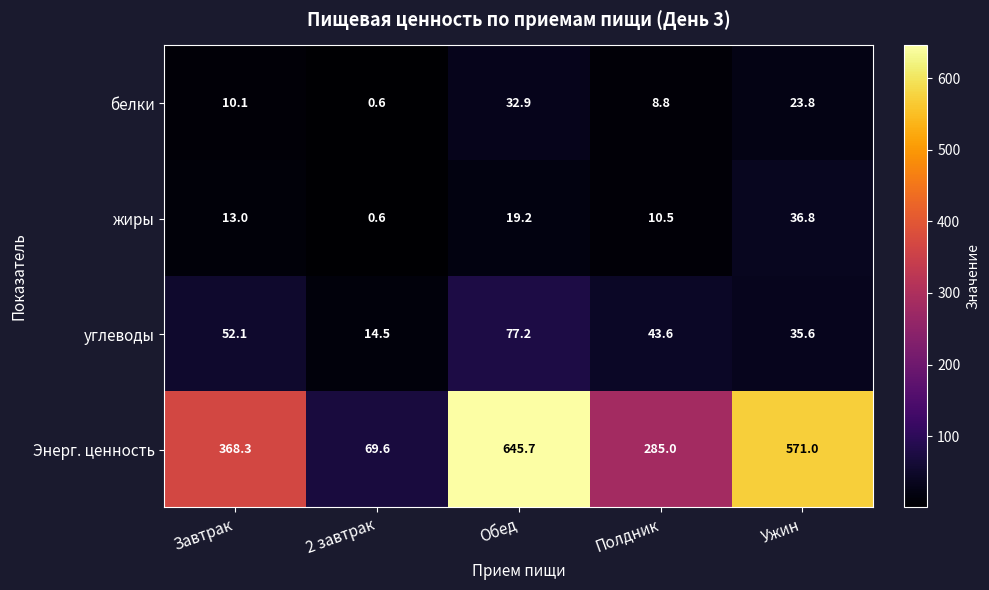

What is the maximum value shown in the chart?

645.7